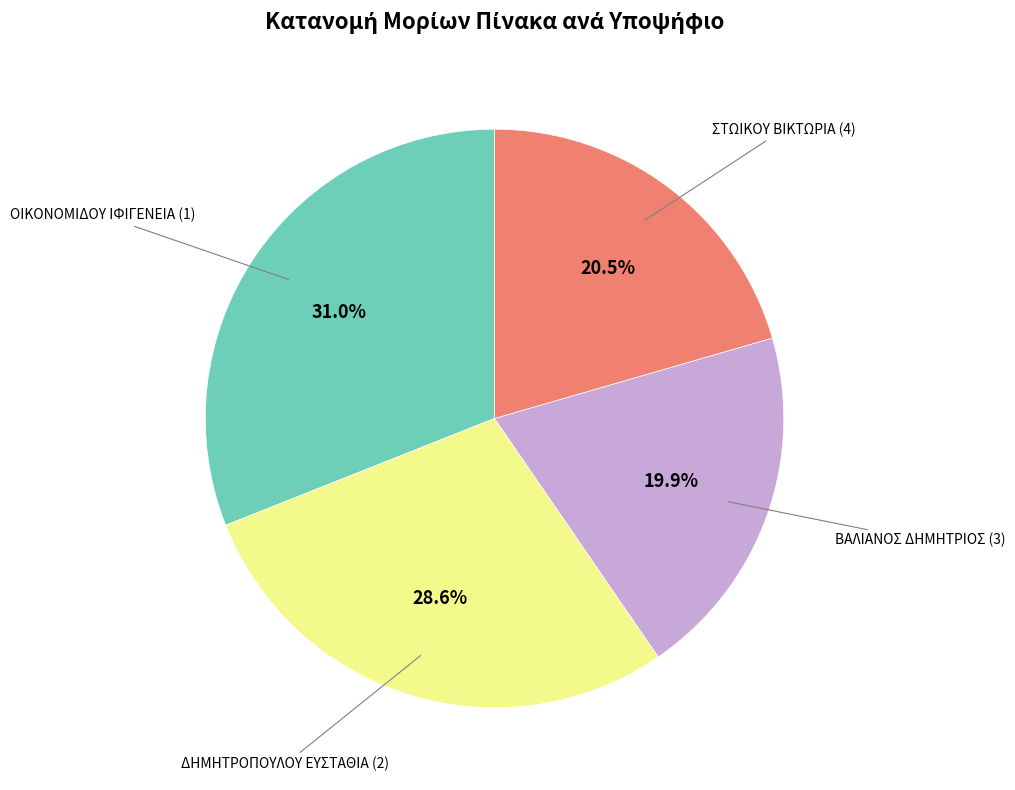

Does any single category account for the majority?

No